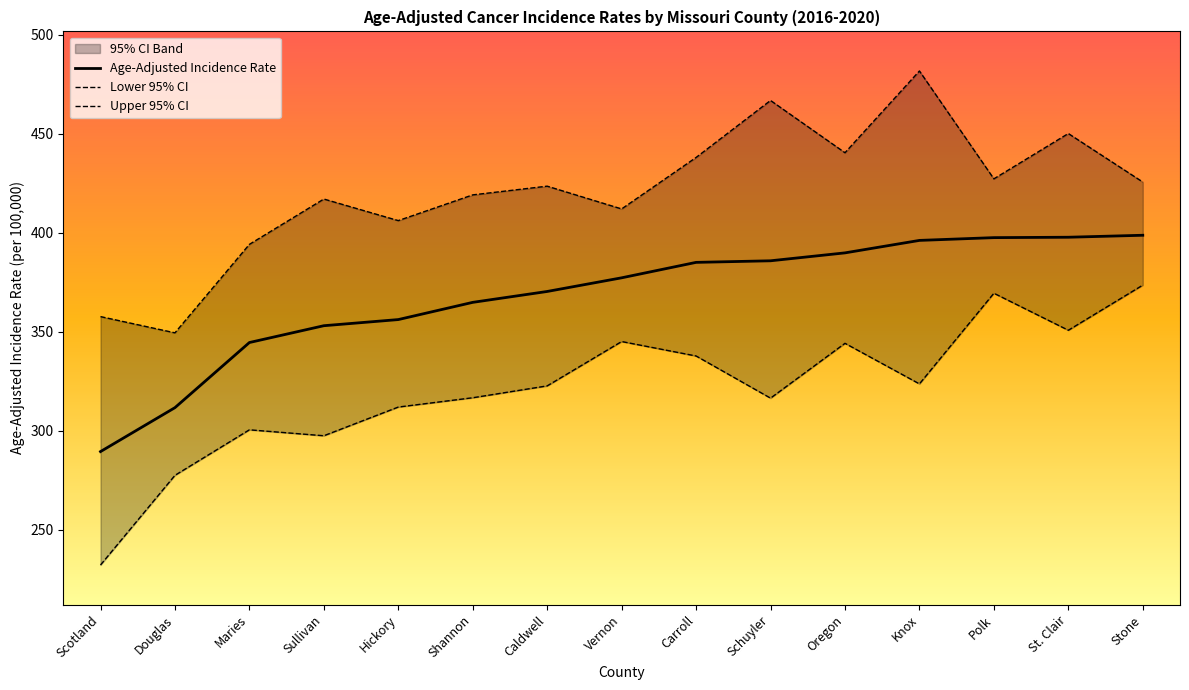

What is the label of the 3rd point from the left?

Maries